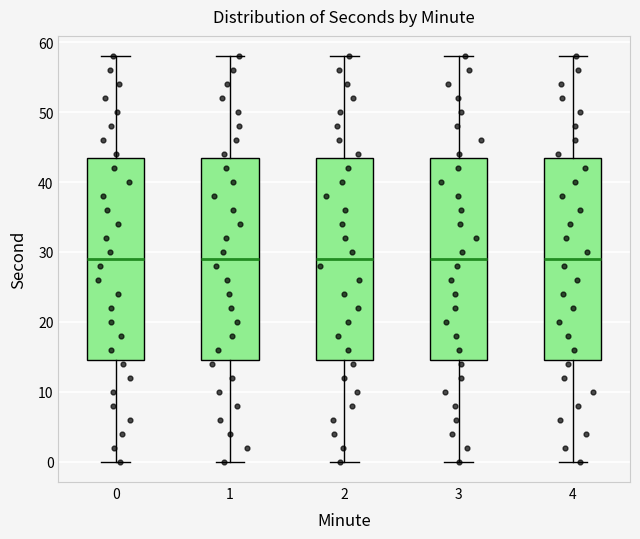

Reading left to right, read every box against the y-axis: the position of its median line, the range the box covers, and the ends of its whiskers. The values are not printed on the chart, so give them approximately, as read against the axis.

0: median 29, box 15 to 44, whiskers 0 to 58
1: median 29, box 15 to 44, whiskers 0 to 58
2: median 29, box 15 to 44, whiskers 0 to 58
3: median 29, box 15 to 44, whiskers 0 to 58
4: median 29, box 15 to 44, whiskers 0 to 58